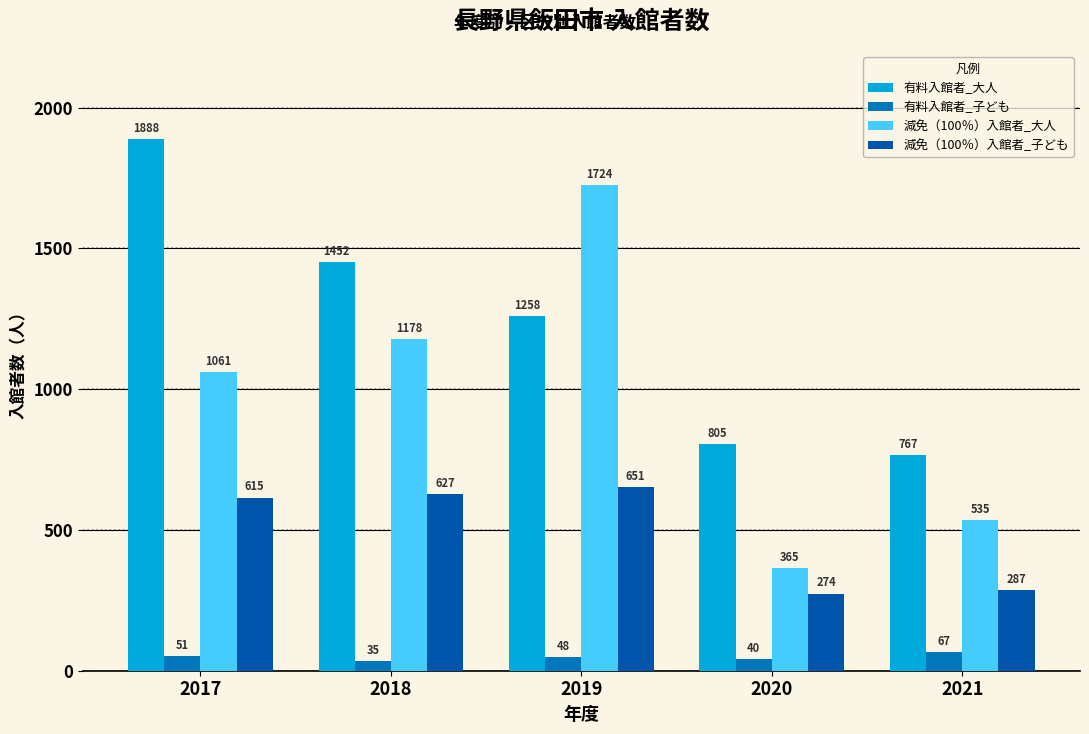

The 減免（100％）入館者_子ども series shows 274 at 2020. True or false?

True